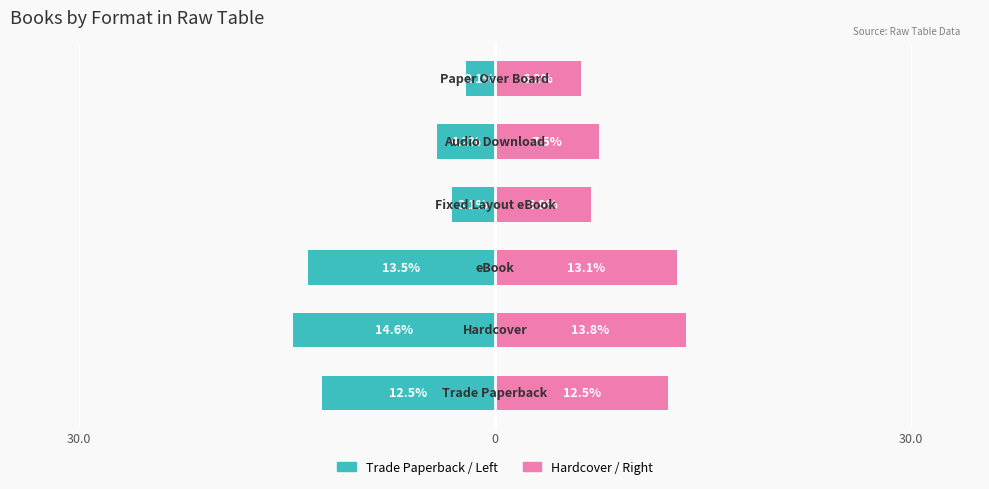

Rank the series by their average value, from lowest to highest.

Trade Paperback, Hardcover